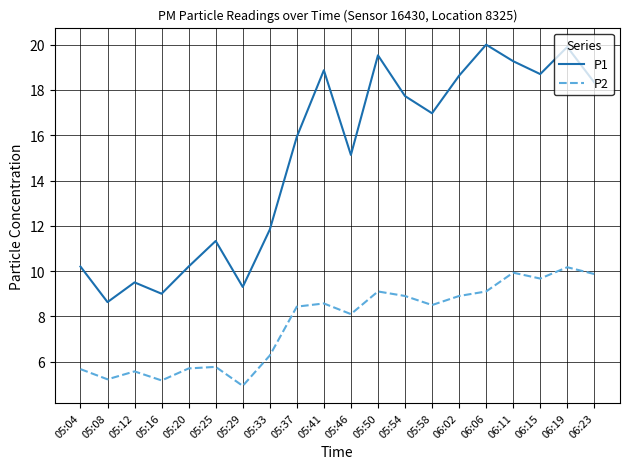

What are all the series names shown in the legend?

P1, P2